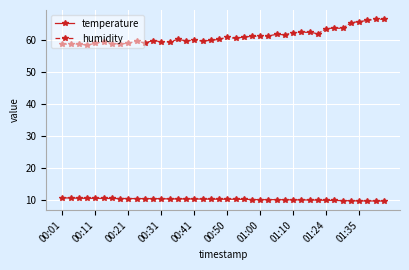

What is the greatest value displayed?

66.6